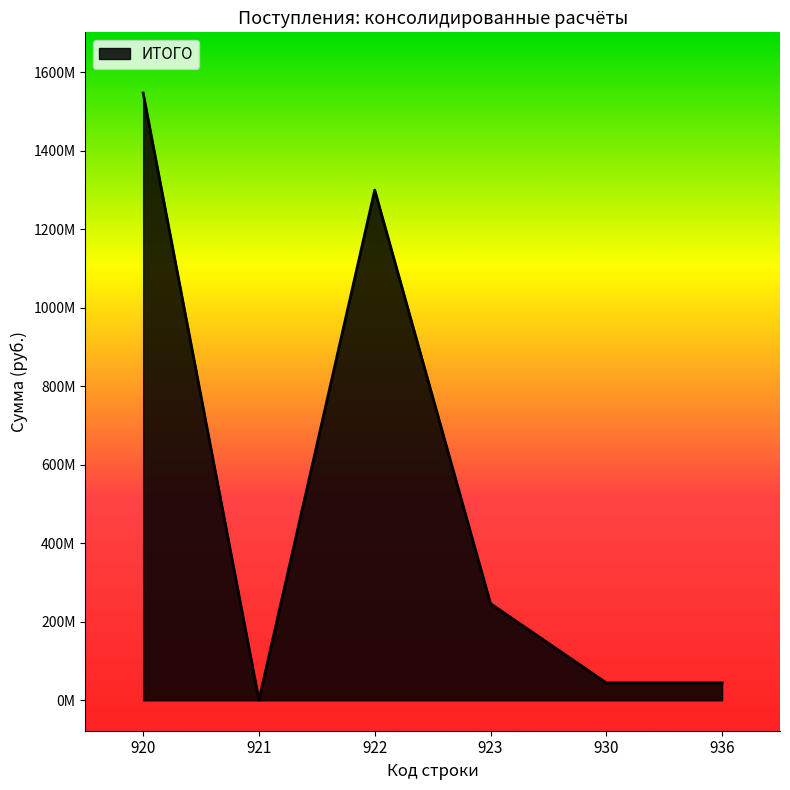

What is the sum of all values?

3093323266.6